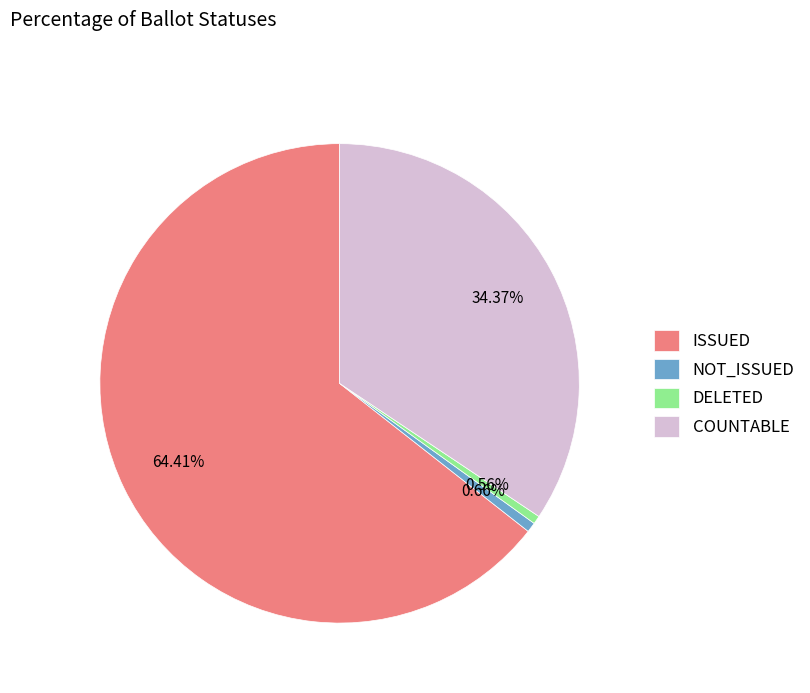

What is the largest slice in the pie chart?

ISSUED